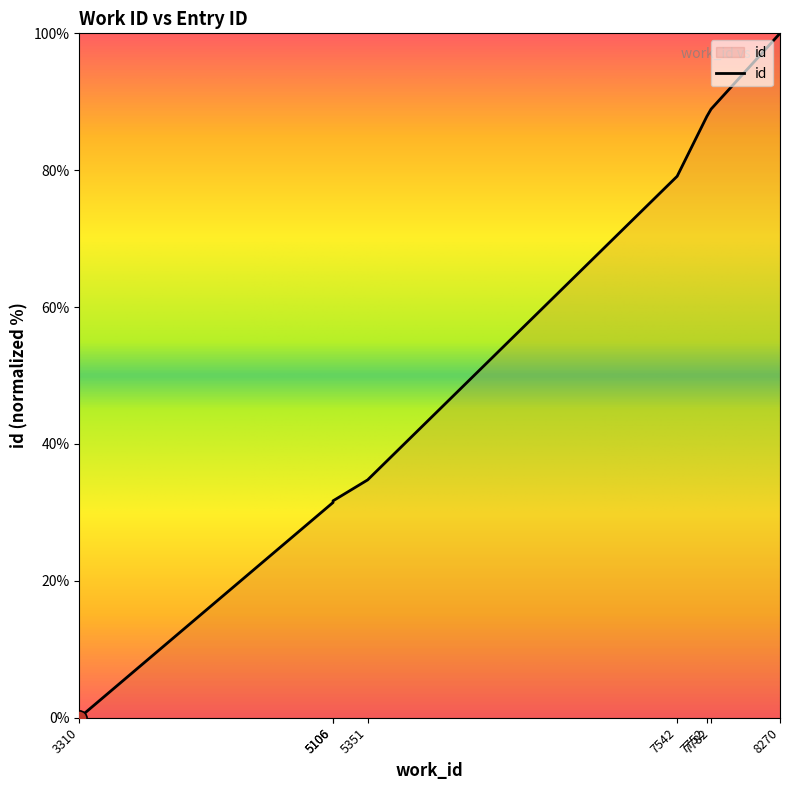

What is the ratio of the value at 7542 to the value at 5106?

2.5